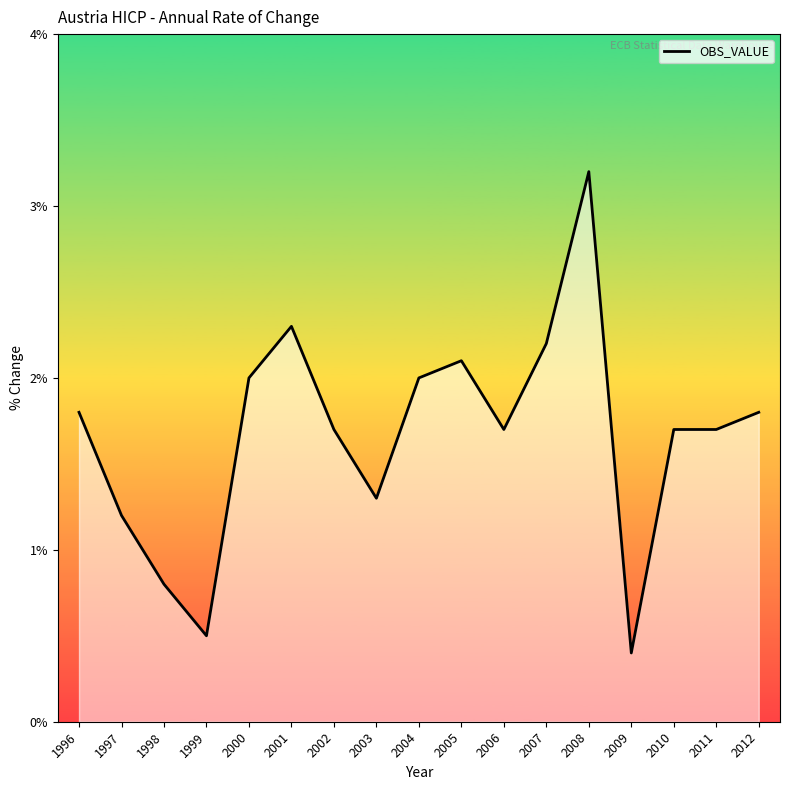

What is the change in value from 2004 to 2012?

-0.2